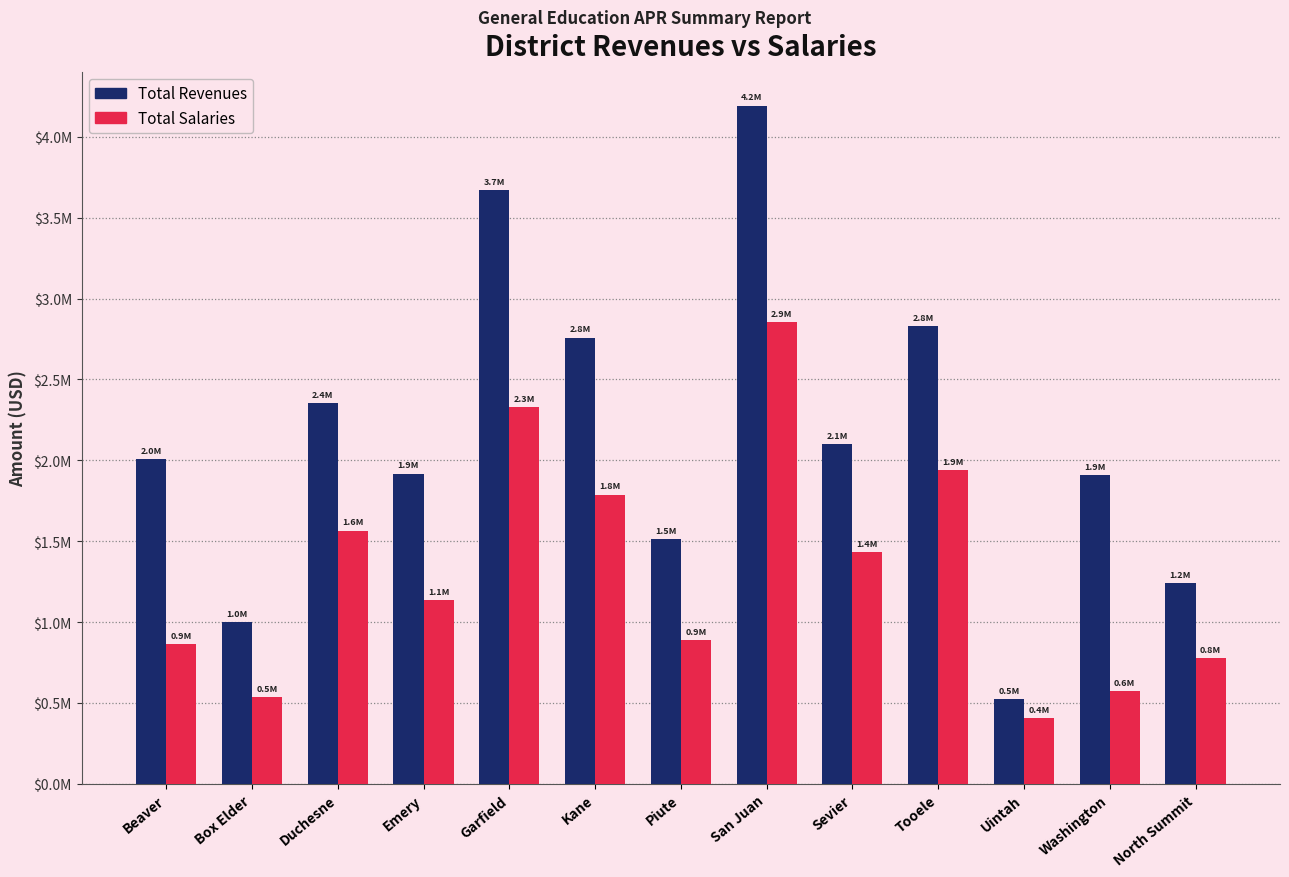

Does the chart contain any negative values?

No